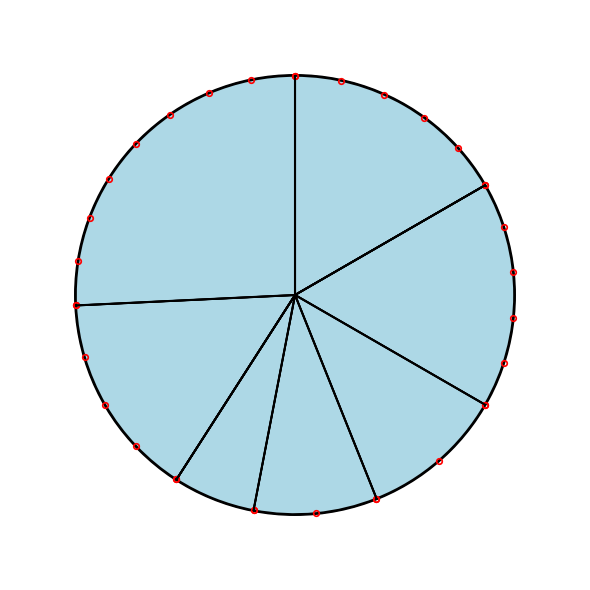

Count the number of slices in the pie.

7